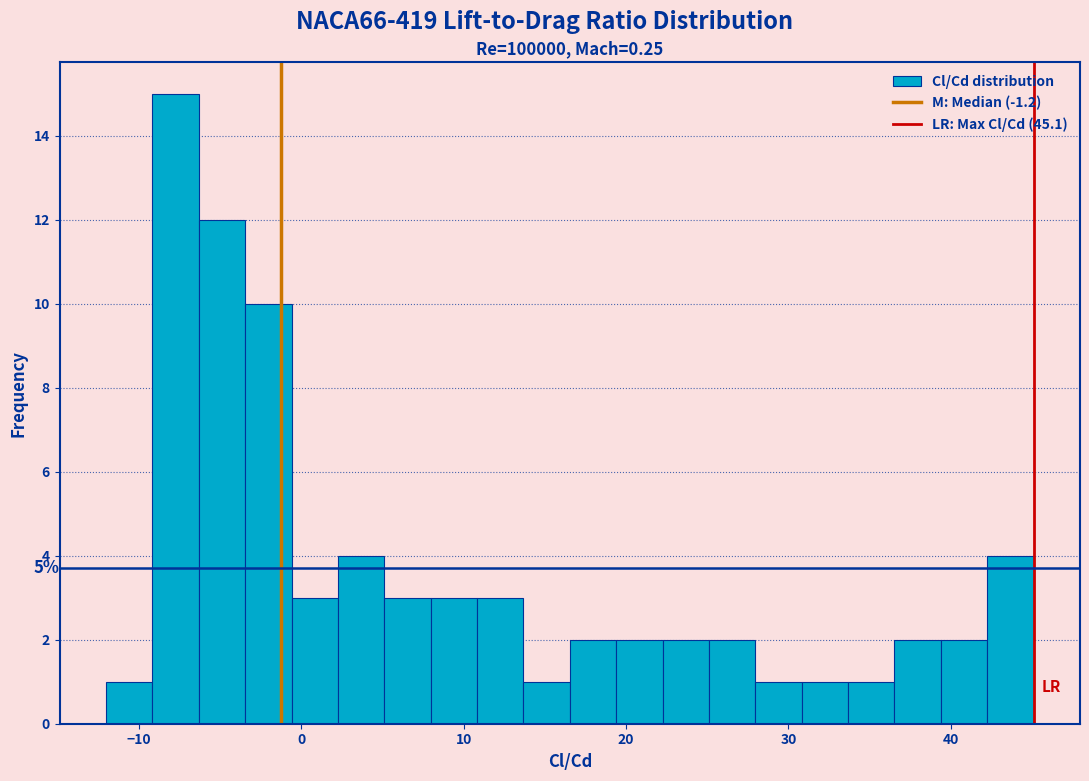

Around what value on the x-axis is the tallest bar? Give the approximate position of its centre, as read against the axis.

-8